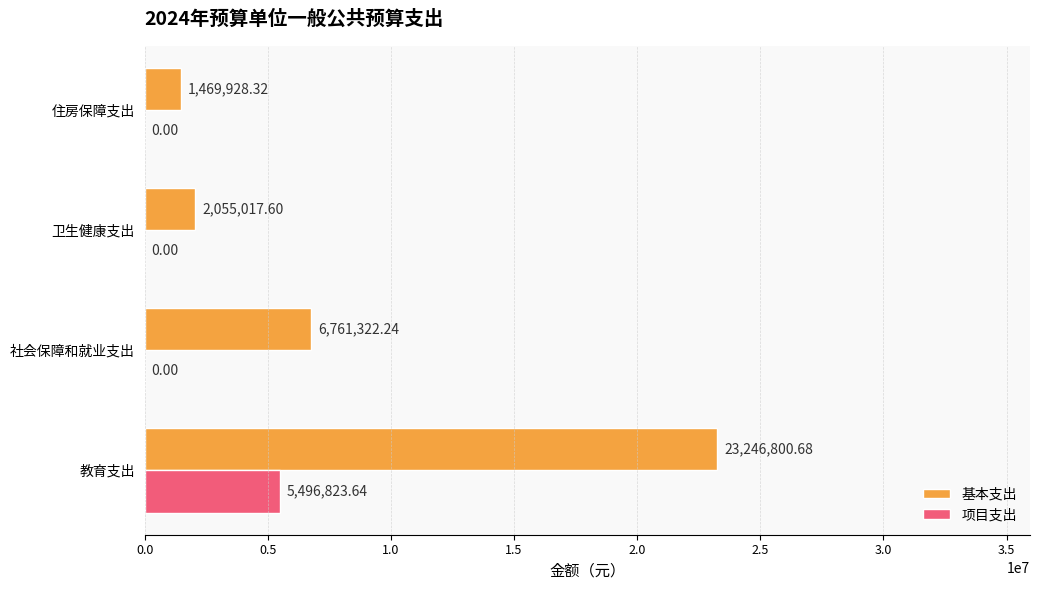

At which category is the sum across all series the highest?

教育支出